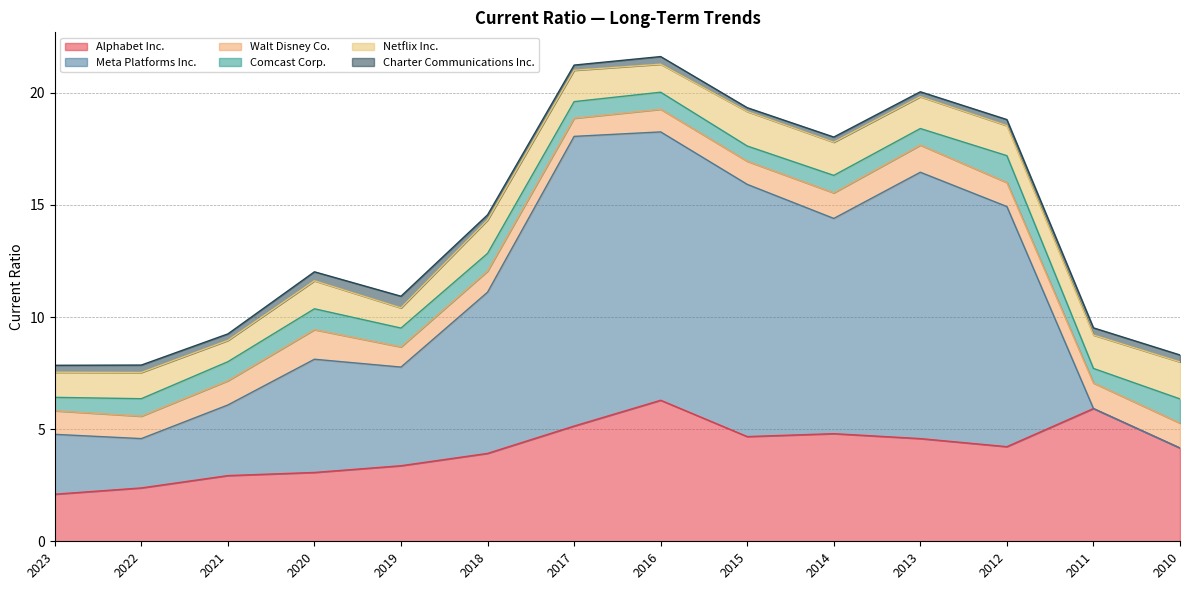

At which category does Meta Platforms Inc. reach its first local peak?

2020